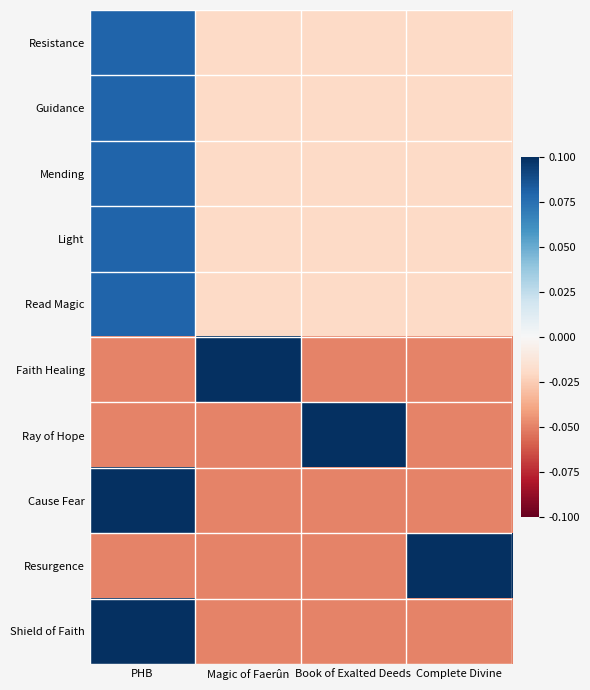

At which category is the sum across all series the highest?

PHB